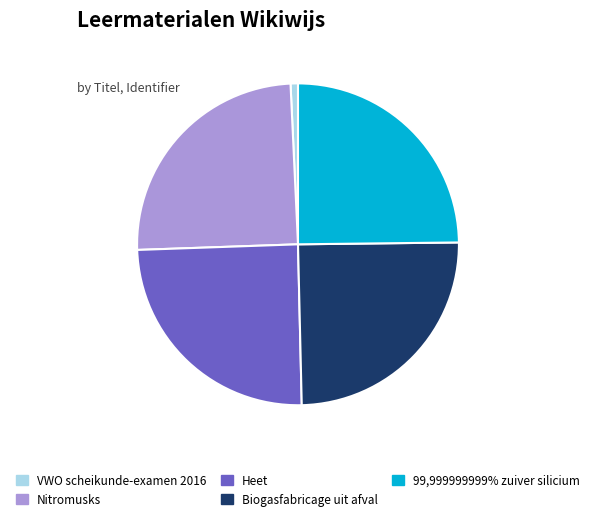

Does any single category account for the majority?

No